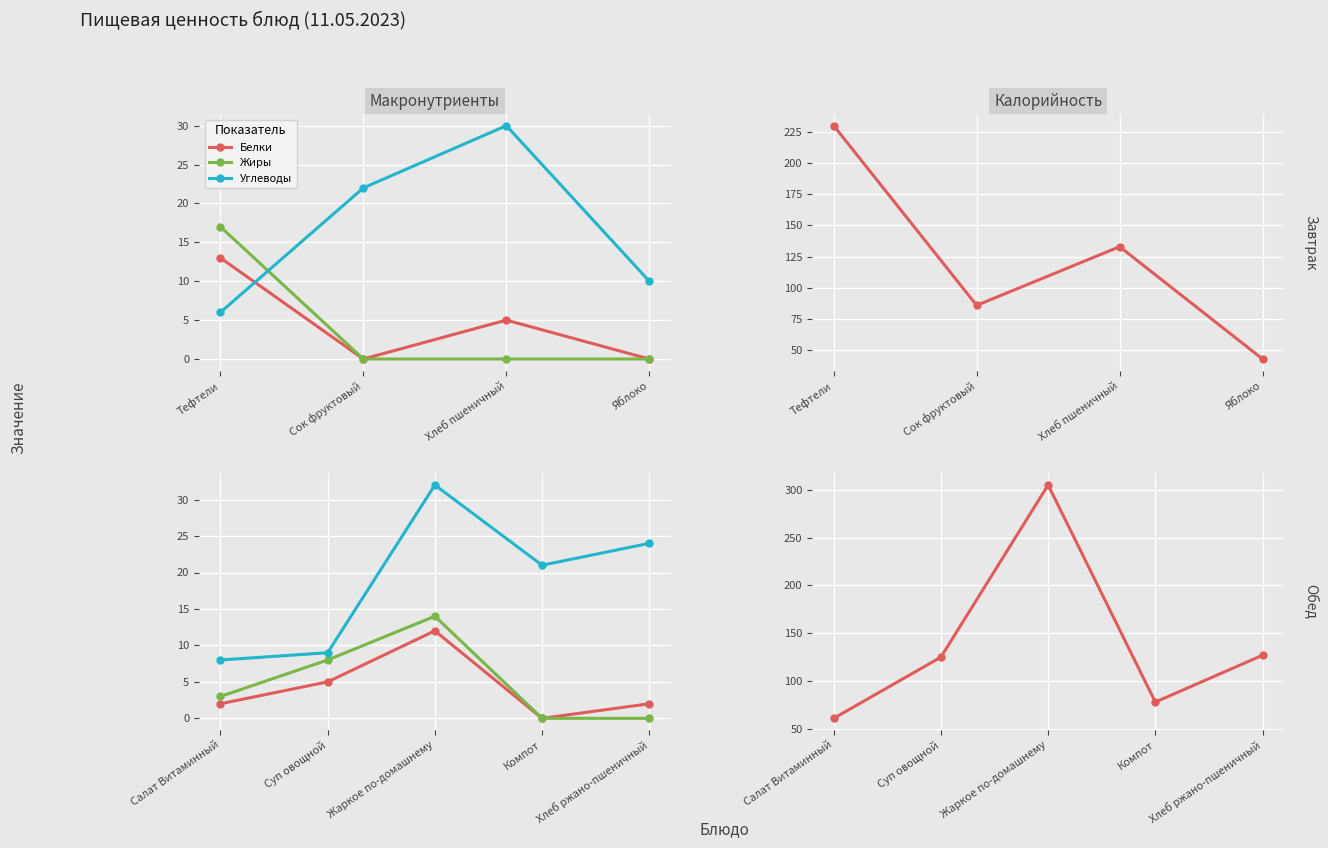

At how many categories does at least one series exceed 139?

1